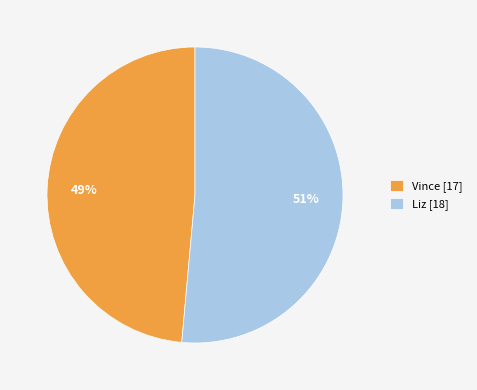

Which category has the smallest portion of the pie?

Vince